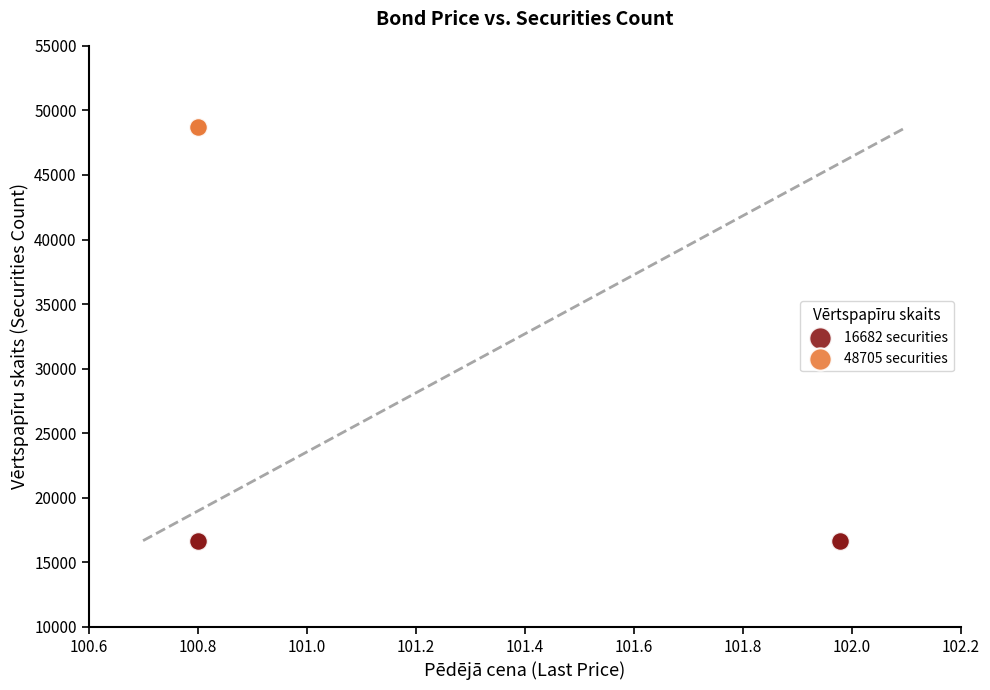

Which series reaches the minimum Y coordinate?

16682 securities